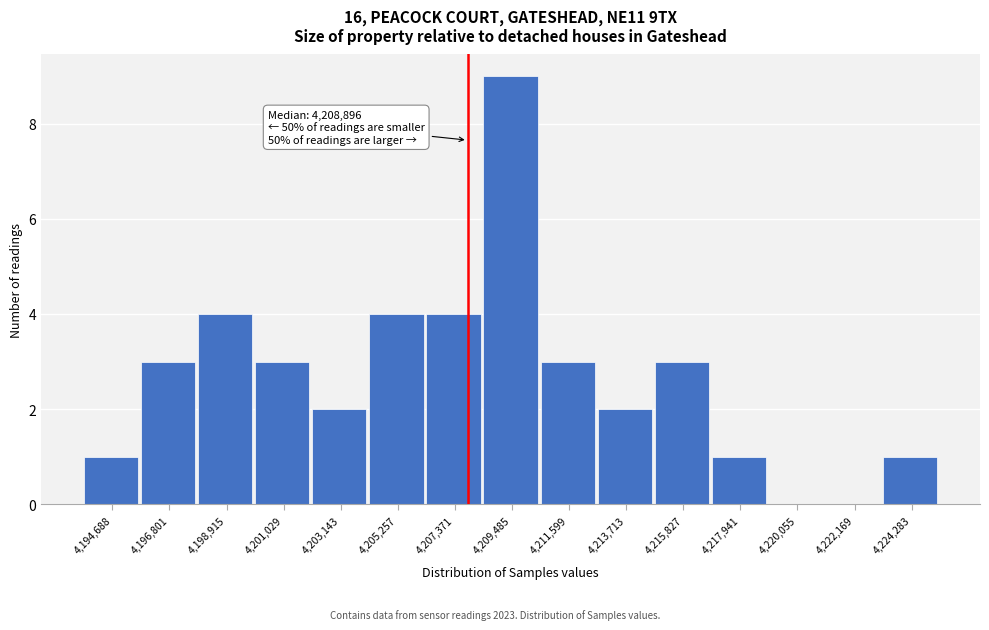

Reading left to right, what are all the values shown in this chart?

4,194,688=1	4,196,801=3	4,198,915=4	4,201,029=3	4,203,143=2	4,205,257=4	4,207,371=4	4,209,485=9	4,211,599=3	4,213,713=2	4,215,827=3	4,217,941=1	4,220,055=0	4,222,169=0	4,224,283=1